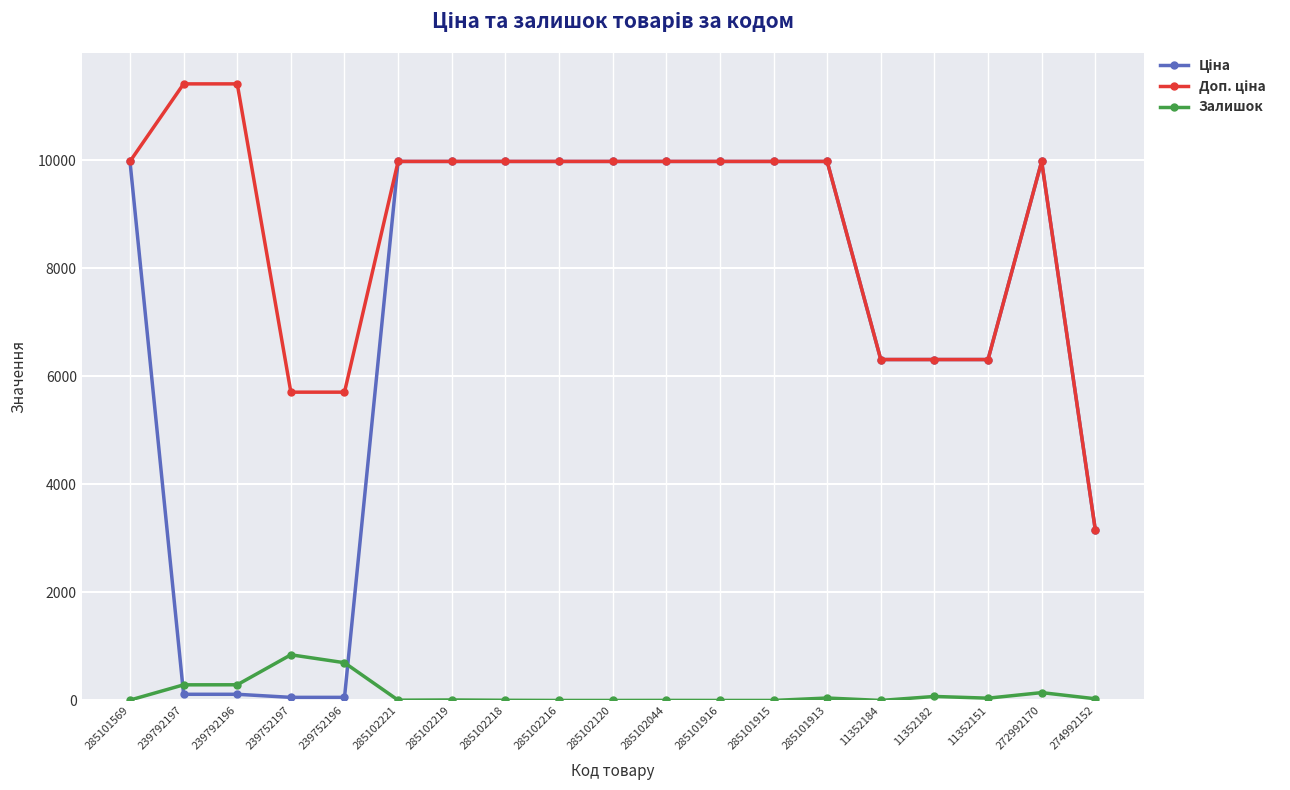

What is the highest value of the Залишок series?

845.0